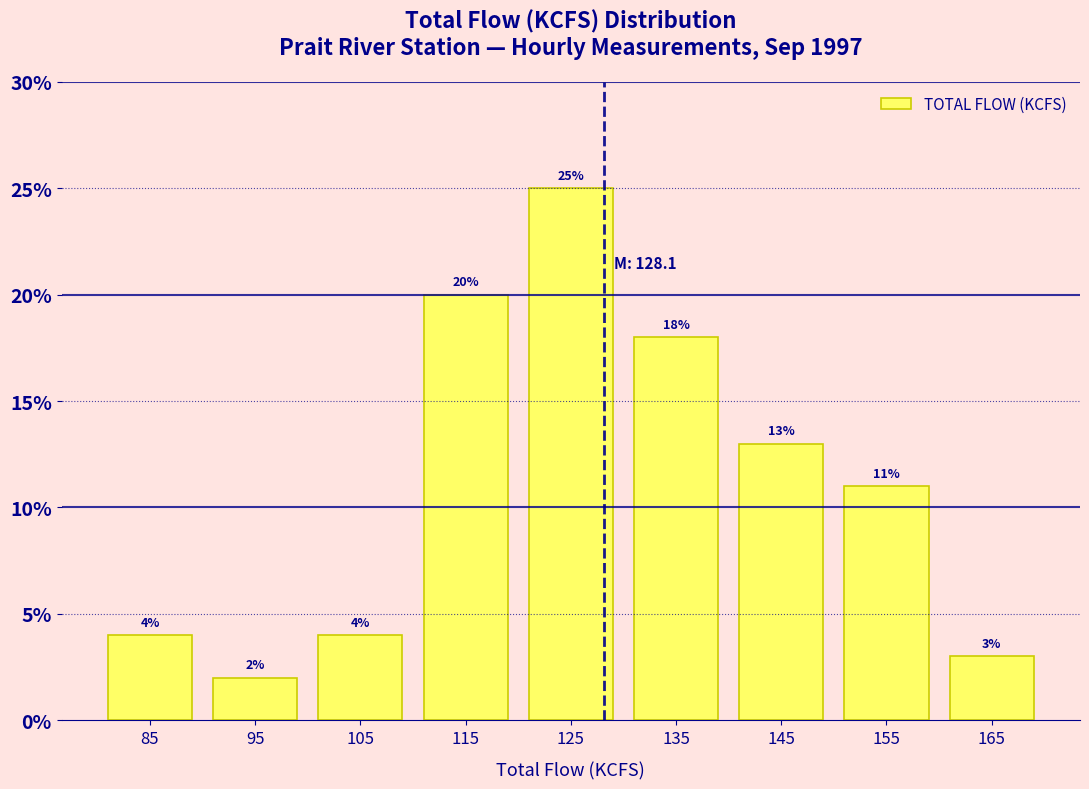

Reading left to right, transcribe this chart: for each bar, give the range it covers on the x-axis and its height.

80 to 90: 4
90 to 100: 2
100 to 110: 4
110 to 120: 20
120 to 130: 25
130 to 140: 18
140 to 150: 13
150 to 160: 11
160 to 170: 3